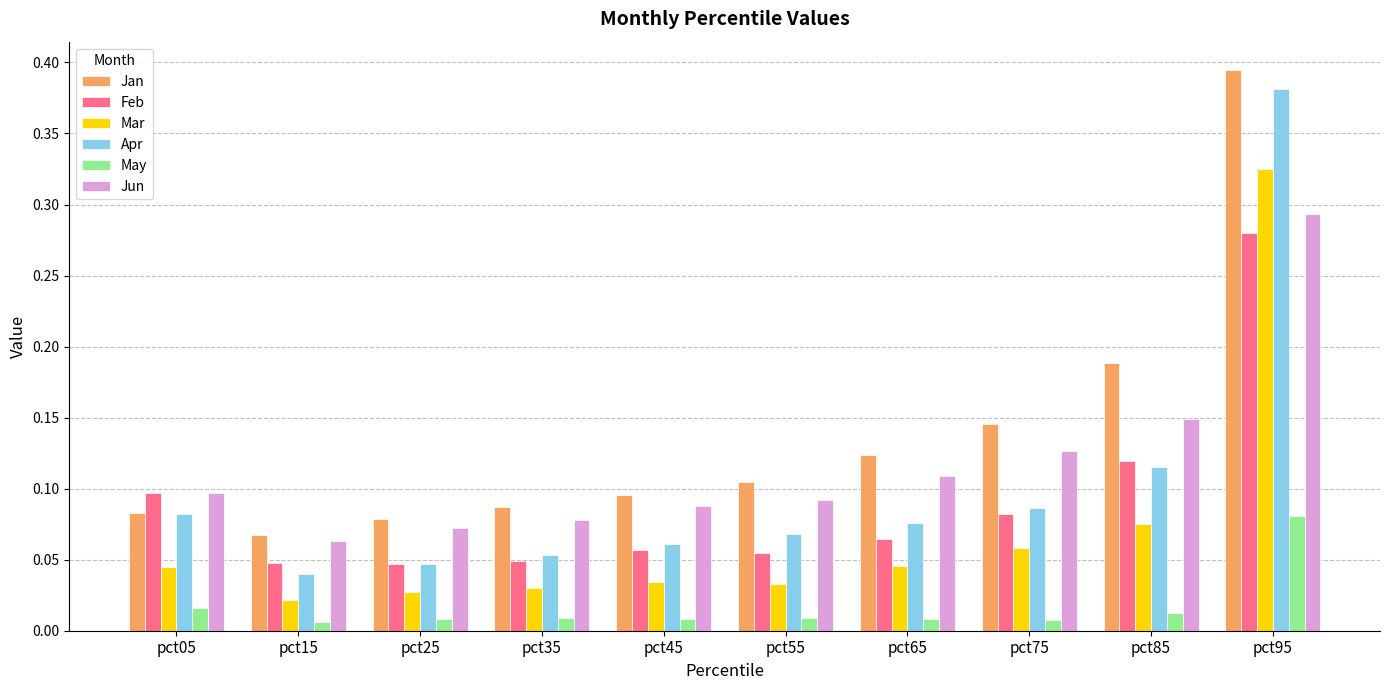

Count the Jan values in the range 0 to 1.

10